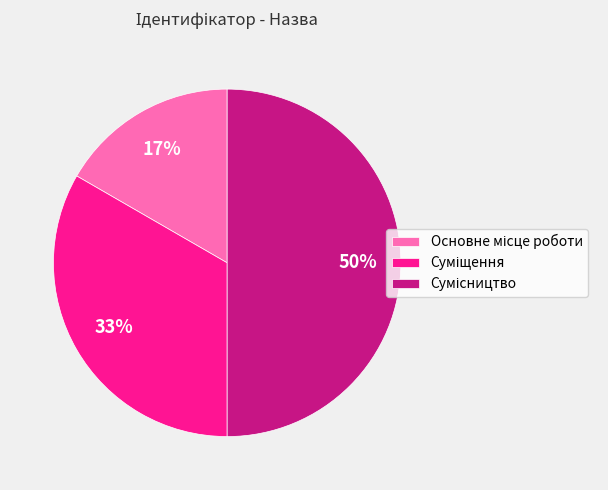

To the nearest percent, what is the average slice percentage?

33%